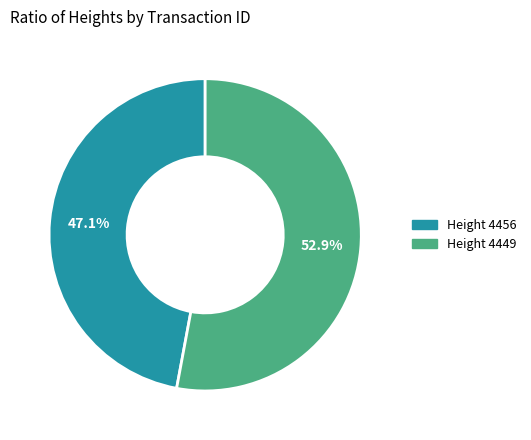

Is there any slice that represents more than half of the pie?

Yes